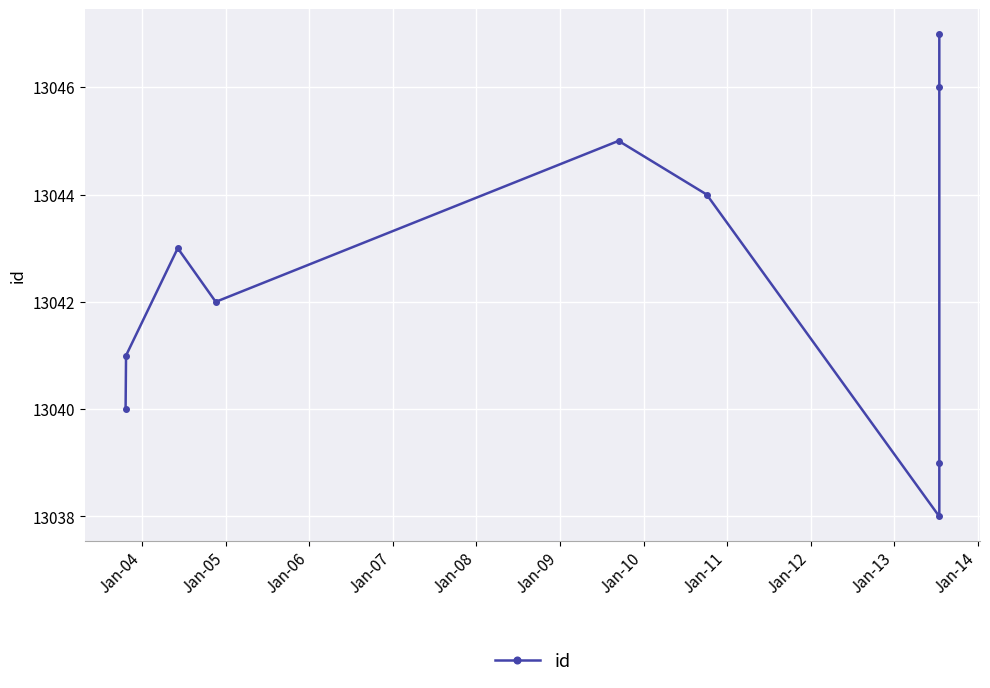

The chart shows a value of 17211 at Jan-12. True or false?

False